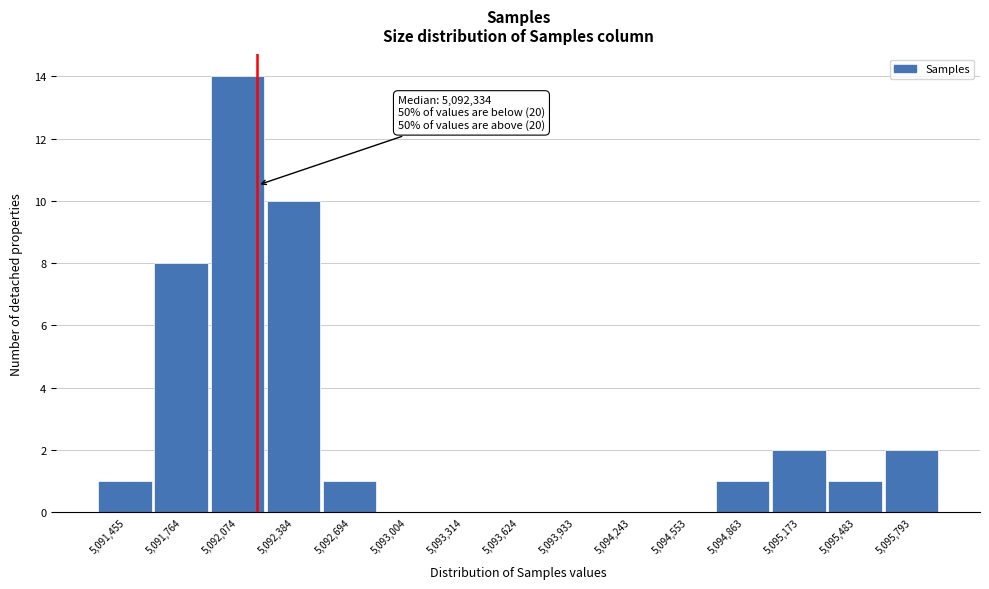

Reading left to right, what are all the values shown in this chart?

5,091,455=1	5,091,764=8	5,092,074=14	5,092,384=10	5,092,694=1	5,093,004=0	5,093,314=0	5,093,624=0	5,093,933=0	5,094,243=0	5,094,553=0	5,094,863=1	5,095,173=2	5,095,483=1	5,095,793=2